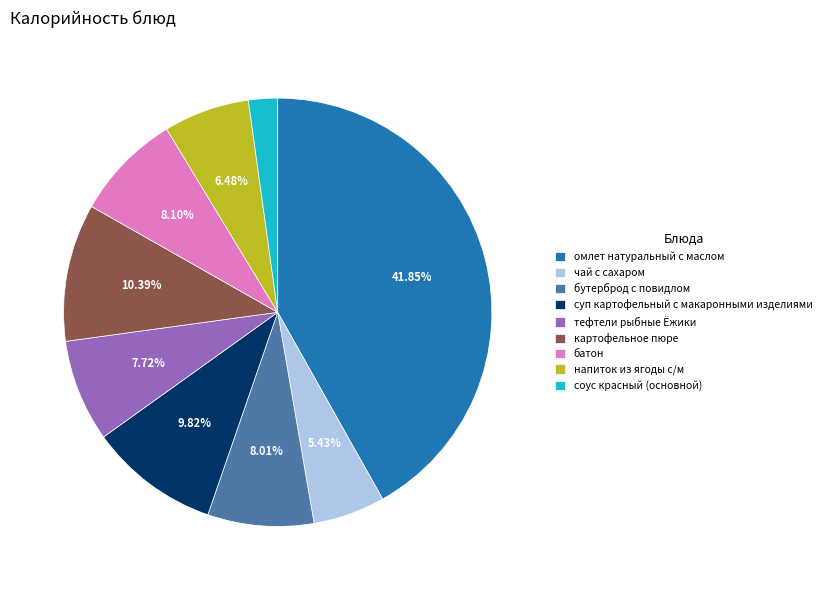

What portion of the pie excludes тефтели рыбные Ёжики?

92.3%